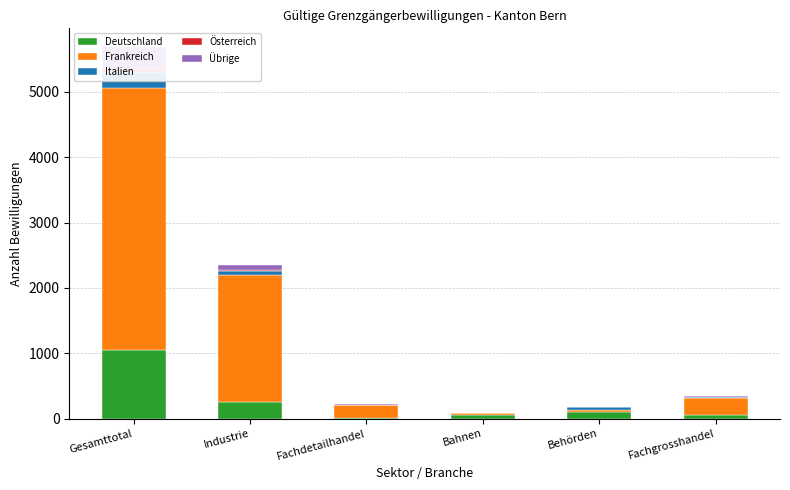

Which series has the widest spread of values?

Frankreich